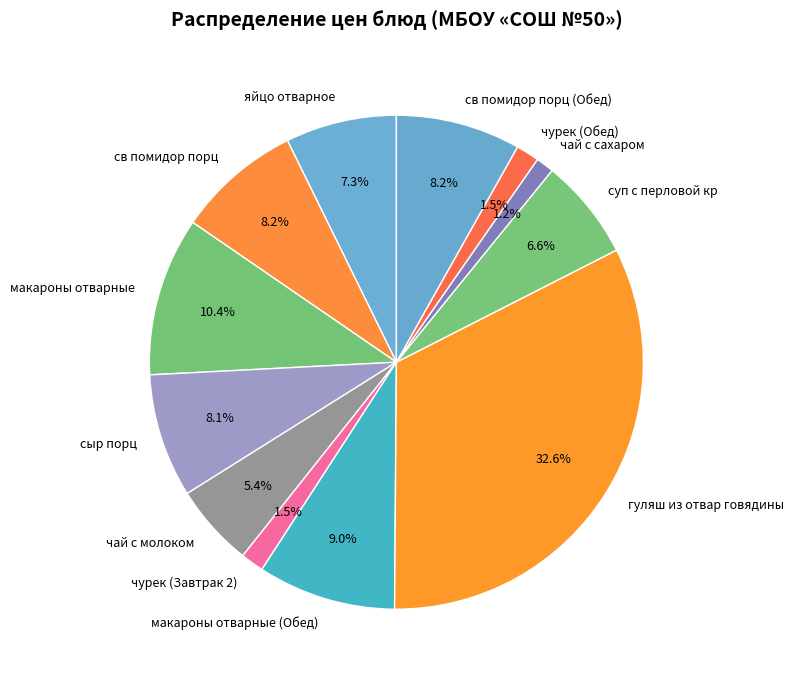

What is the largest slice in the pie chart?

гуляш из отвар говядины